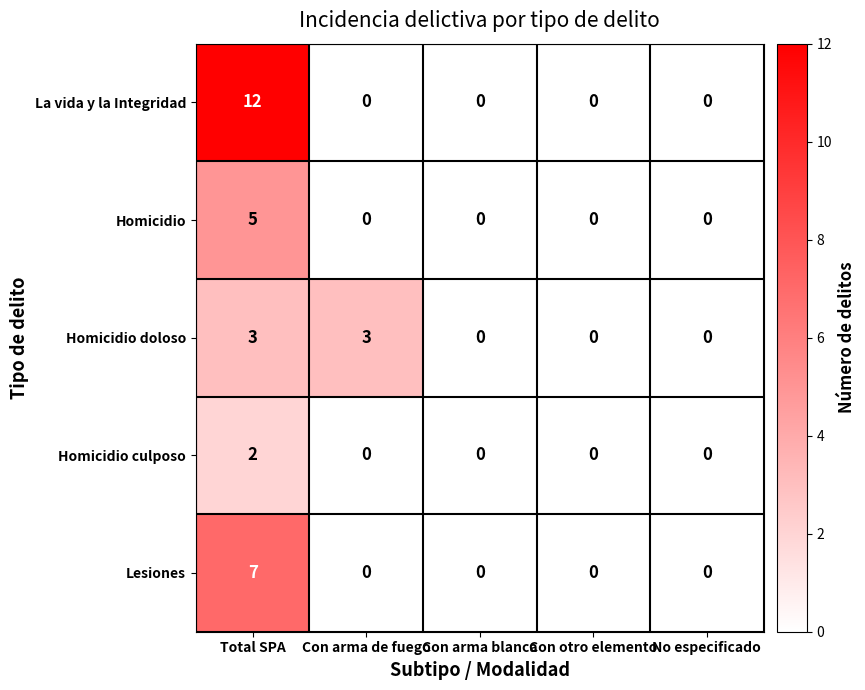

What is the sum of all Homicidio doloso values?

6